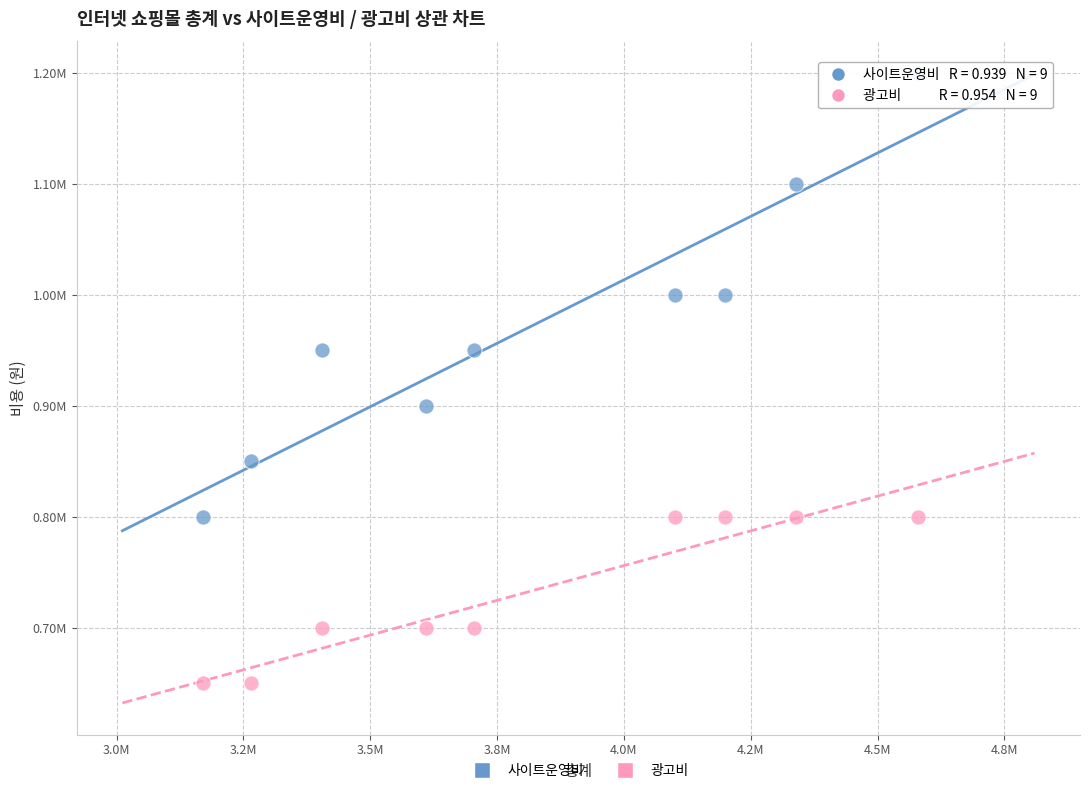

What are all the series names shown in the legend?

사이트운영비, 광고비